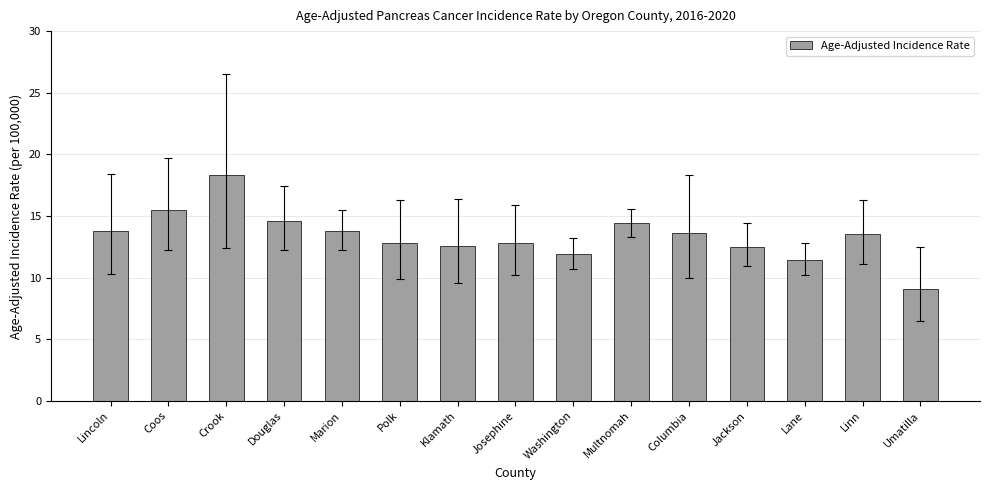

Read the value at Klamath.

12.6